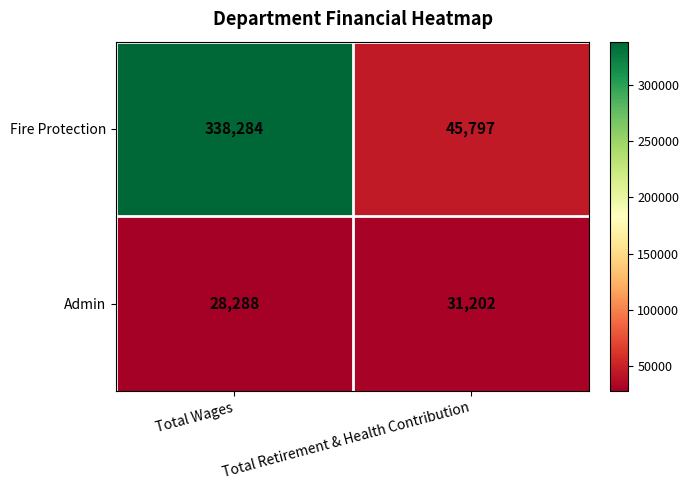

What is the difference between the Fire Protection values at Total Retirement & Health Contribution and Total Wages?

292487